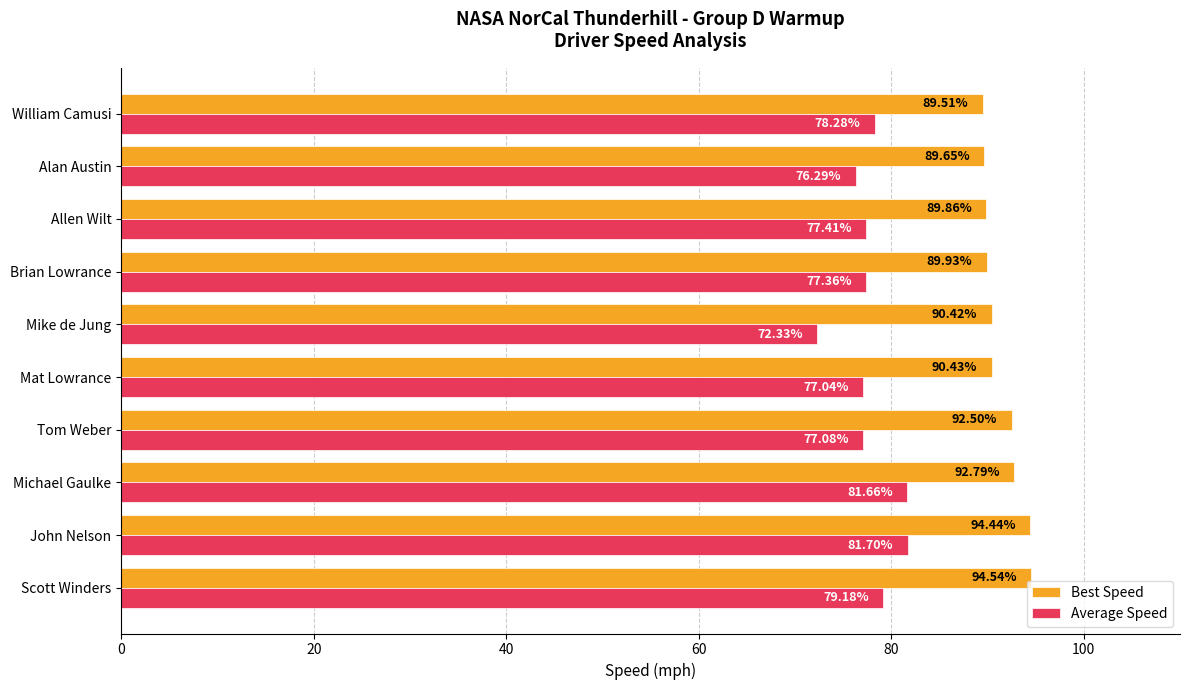

At how many categories does at least one series exceed 89?

10